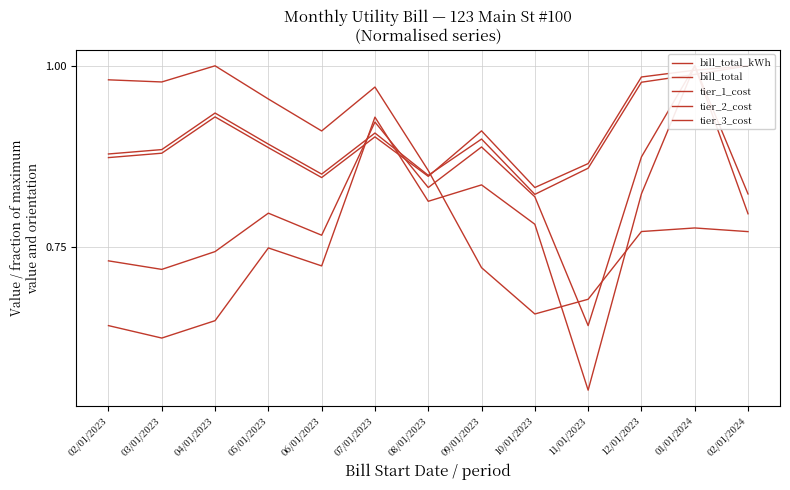

Where is bill_total_kWh nearest to the value 0?

11/01/2023